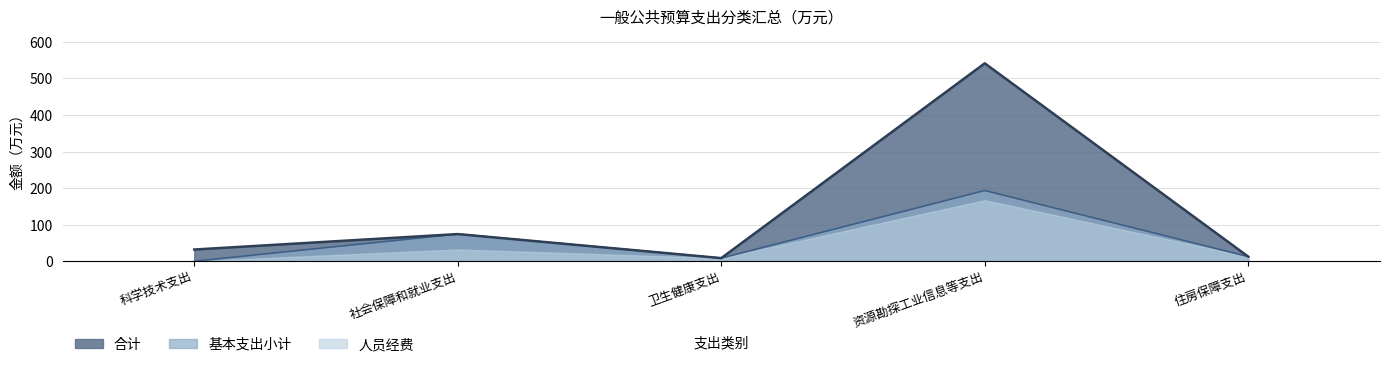

The value of 基本支出小计 at 卫生健康支出 is 8.5. True or false?

True